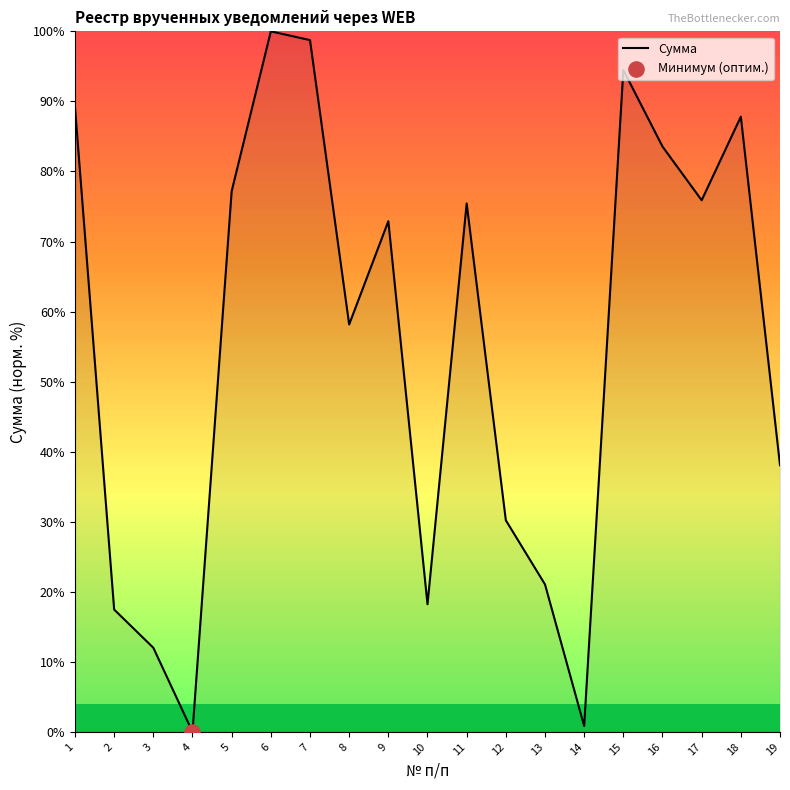

What is the change in value from 5 to 15?

+17.3